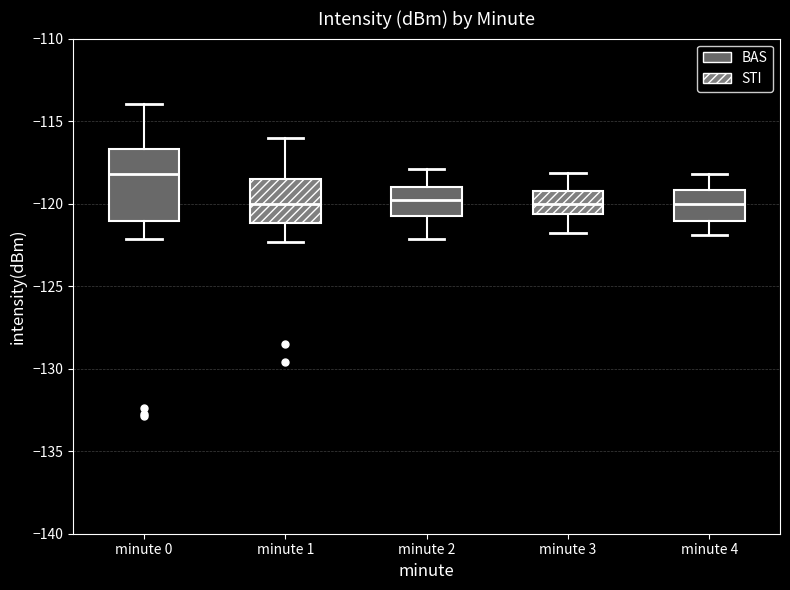

Reading left to right, transcribe this box plot: for each box, give where its median line is, the range the box spans, and where its two whiskers end, as read against the y-axis. The values are not printed on the chart, so give them approximately, as read against the axis.

minute 0: median -118.0, box -121.0 to -116.5, whiskers -122.0 to -114.0
minute 1: median -120.0, box -121.0 to -118.5, whiskers -122.5 to -116.0
minute 2: median -120.0, box -121.0 to -119.0, whiskers -122.0 to -118.0
minute 3: median -120.0, box -120.5 to -119.0, whiskers -122.0 to -118.0
minute 4: median -120.0, box -121.0 to -119.0, whiskers -122.0 to -118.0